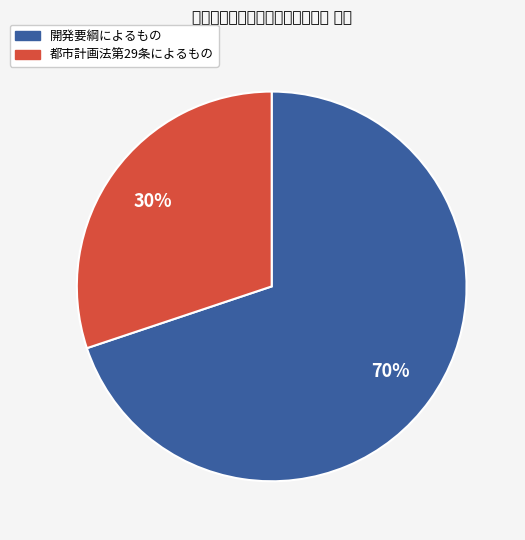

To the nearest percent, what is the difference between the largest and smallest slice percentages?

40%